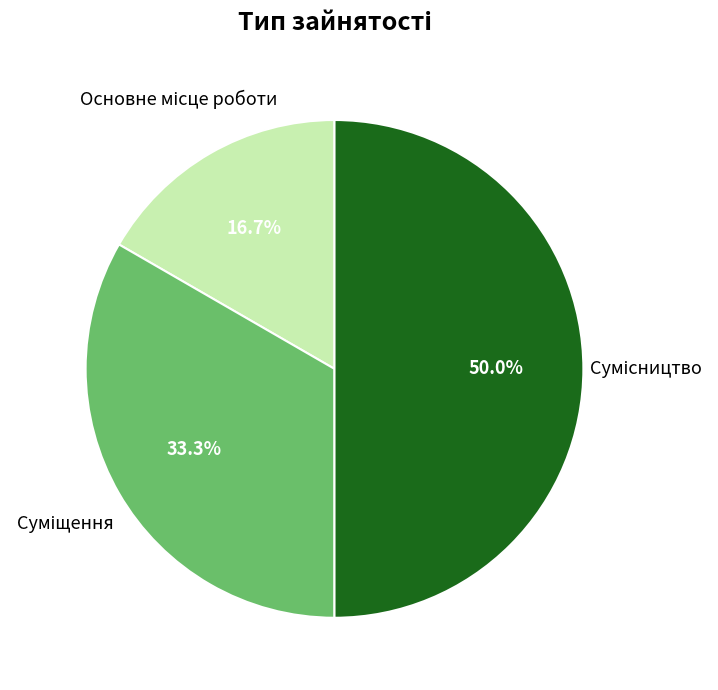

How many segments does this pie chart have?

3